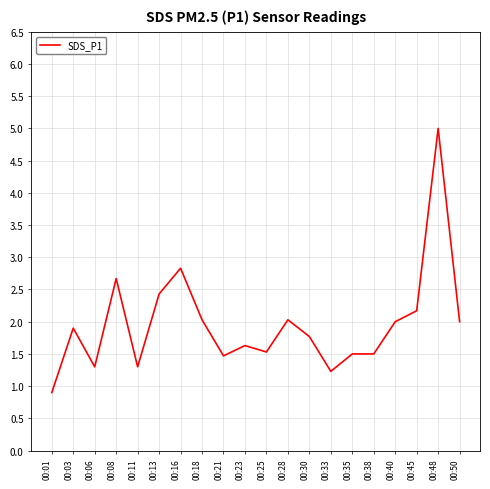

What is the difference between the second highest and second lowest values?

1.6